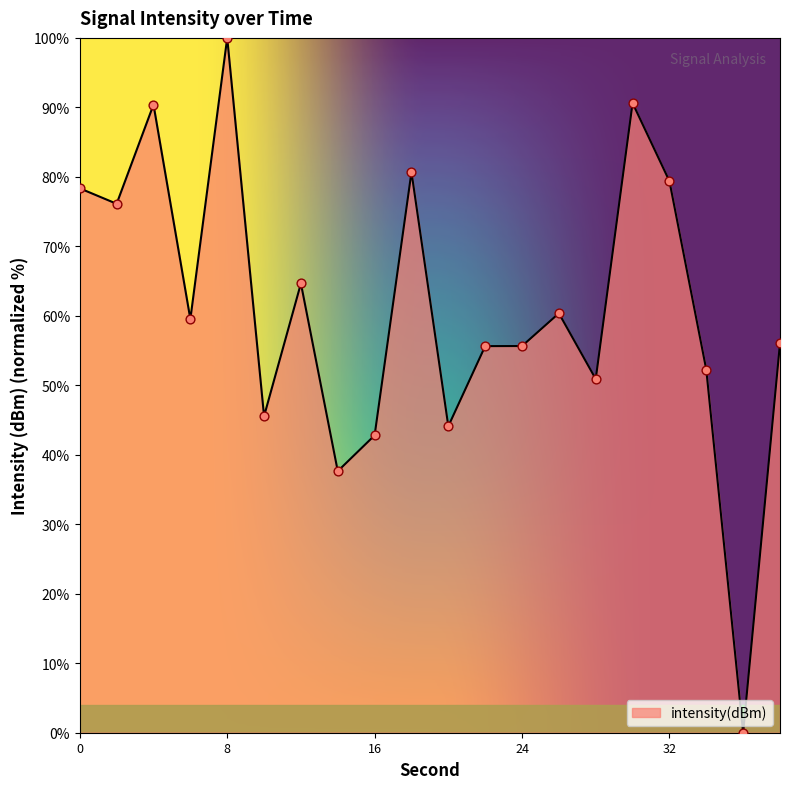

What is the difference between the maximum and minimum values?

100.0